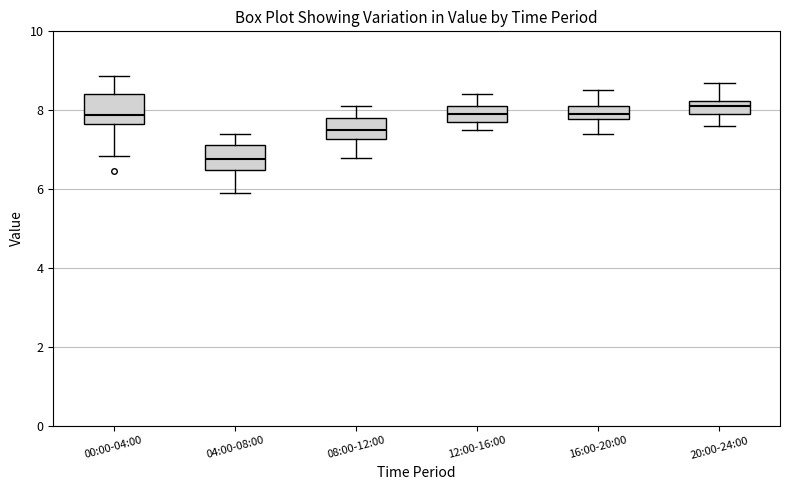

Where does the lower whisker of the box for 16:00-20:00 end on the y-axis? The values are not printed on the chart, so give them approximately, as read against the axis.

7.4